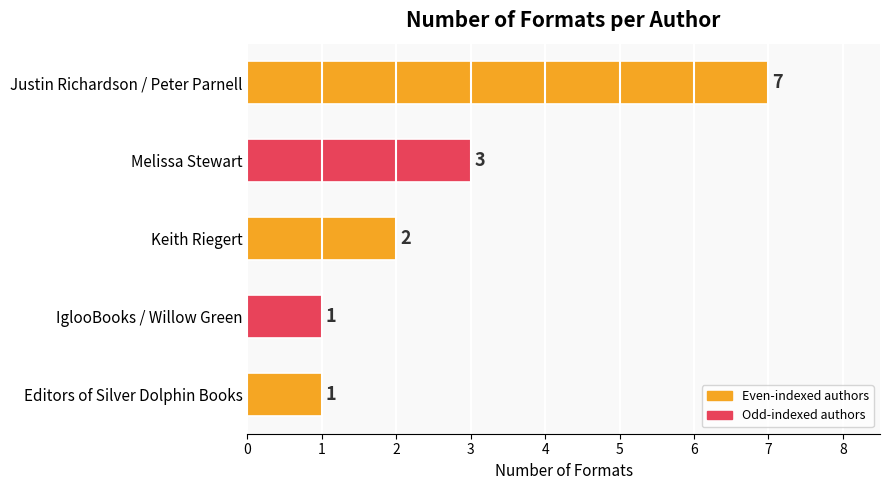

Between Keith Riegert and IglooBooks / Willow Green, which is larger?

Keith Riegert